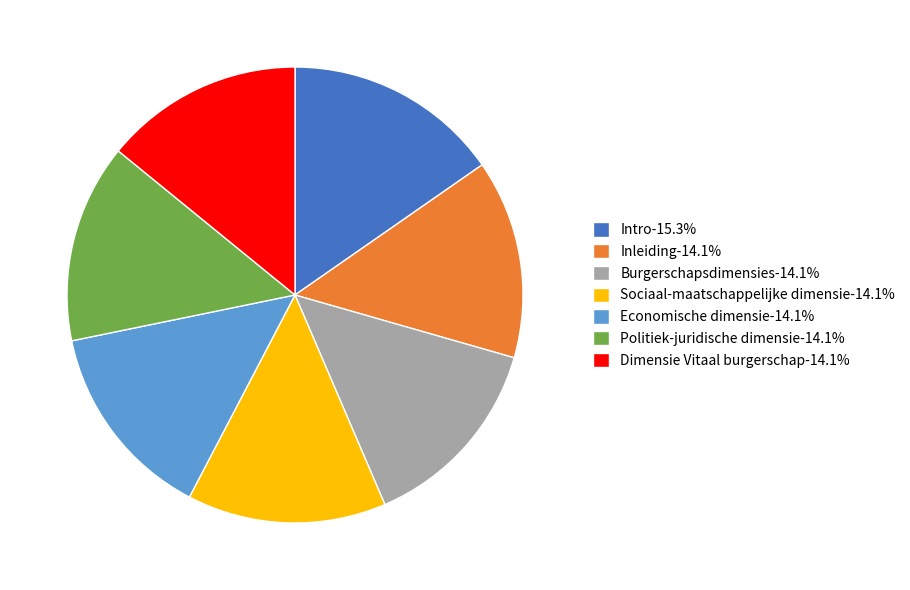

Is there a majority slice in this chart?

No